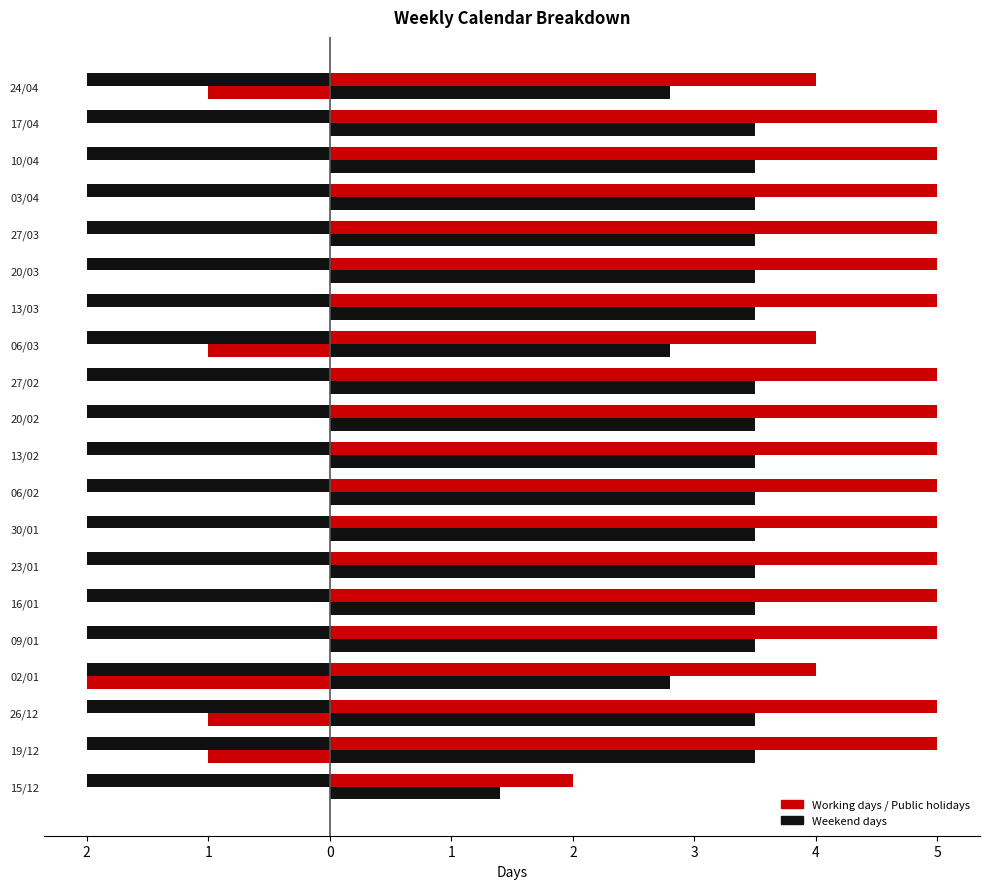

What is the average value of the Working days series?

4.7